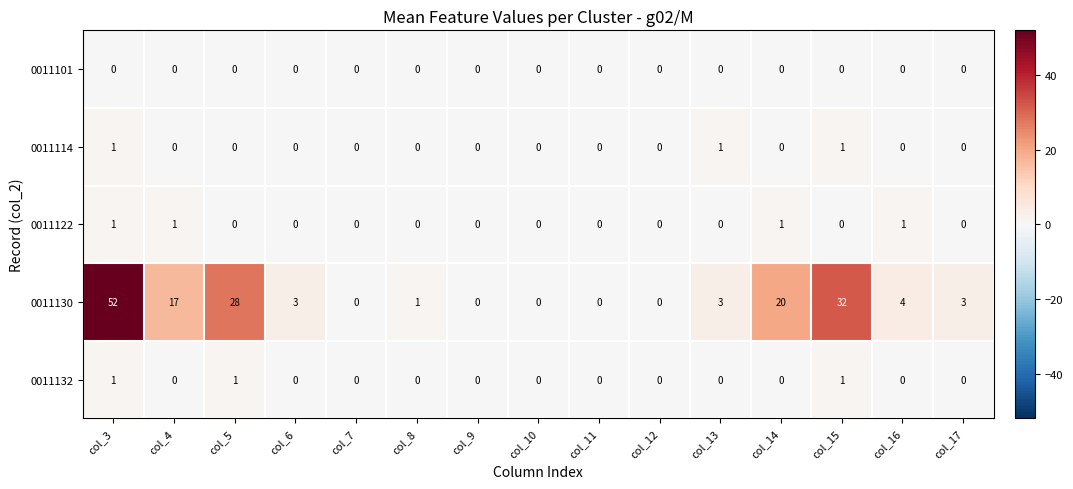

Which category has the highest value across all series?

col_3